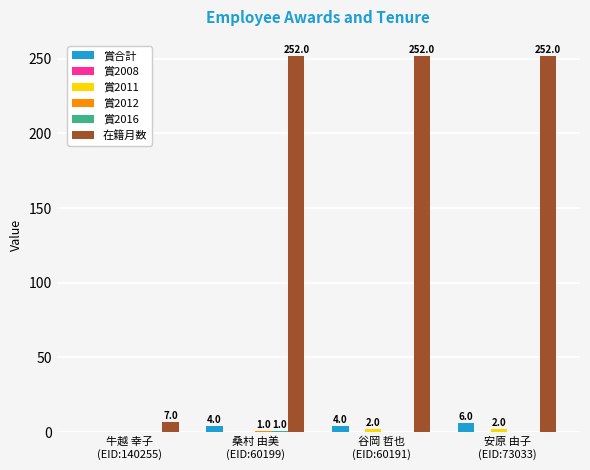

What is the highest value of the 賞合計 series?

6